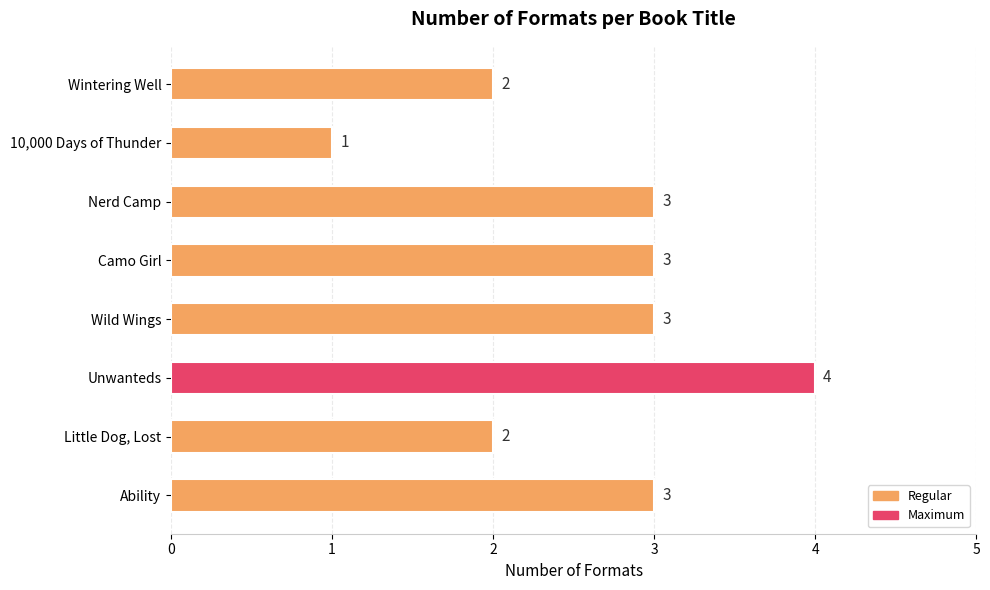

What is the ratio of the value at Wild Wings to the value at Nerd Camp?

1.0